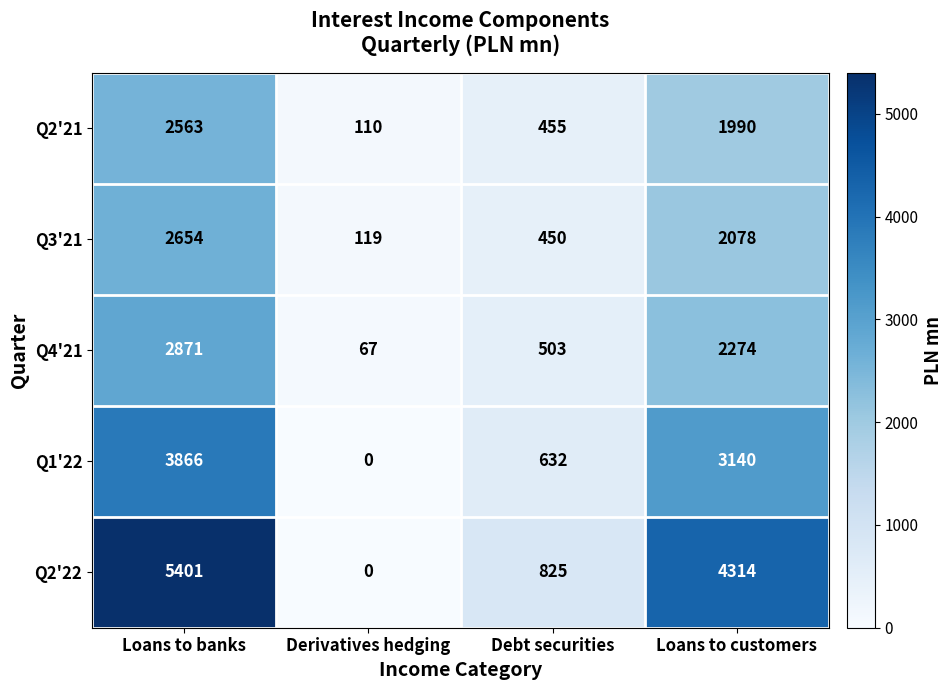

How many distinct data groups are displayed?

5